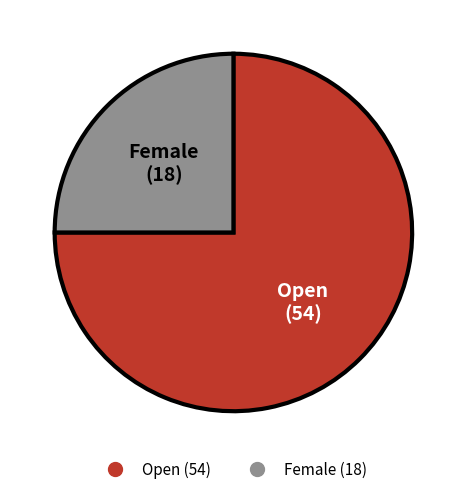

Rank the categories by value from highest to lowest.

Open, Female